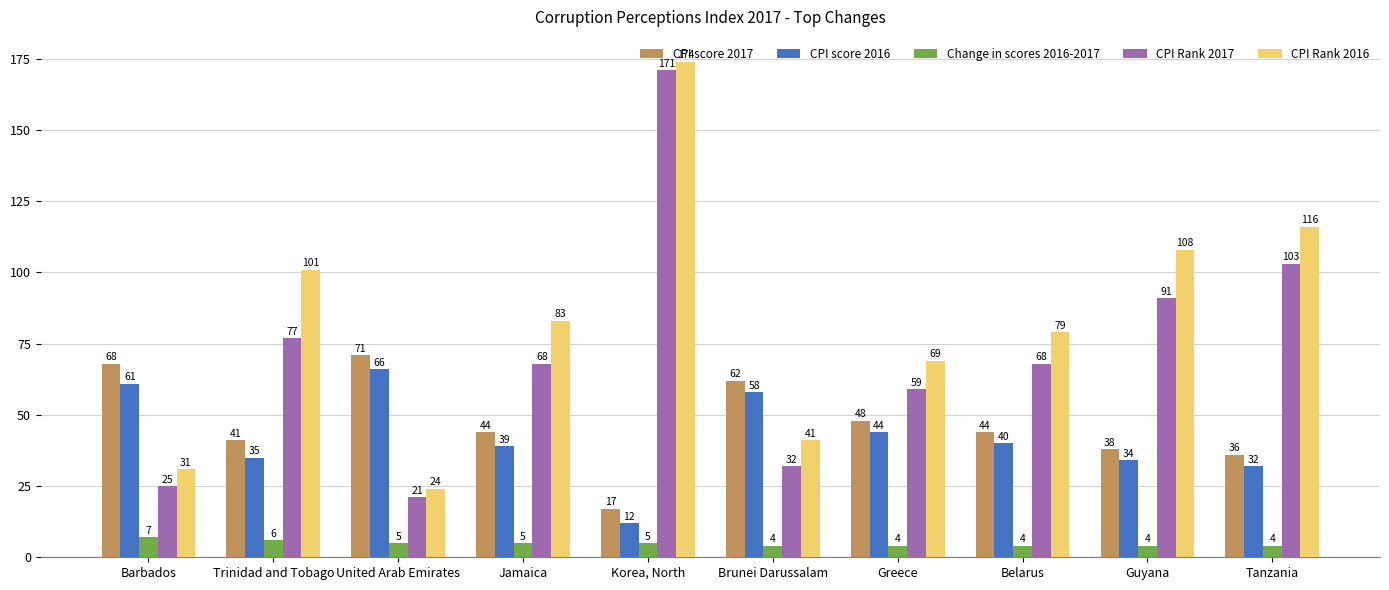

What is the label of the 8th bar from the right?

United Arab Emirates